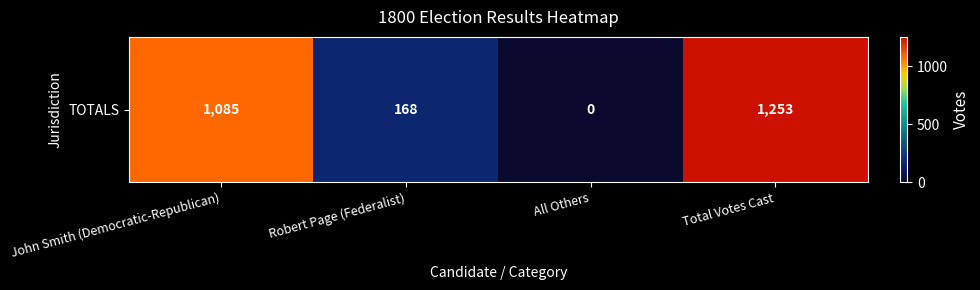

How many values exceed 1085?

1